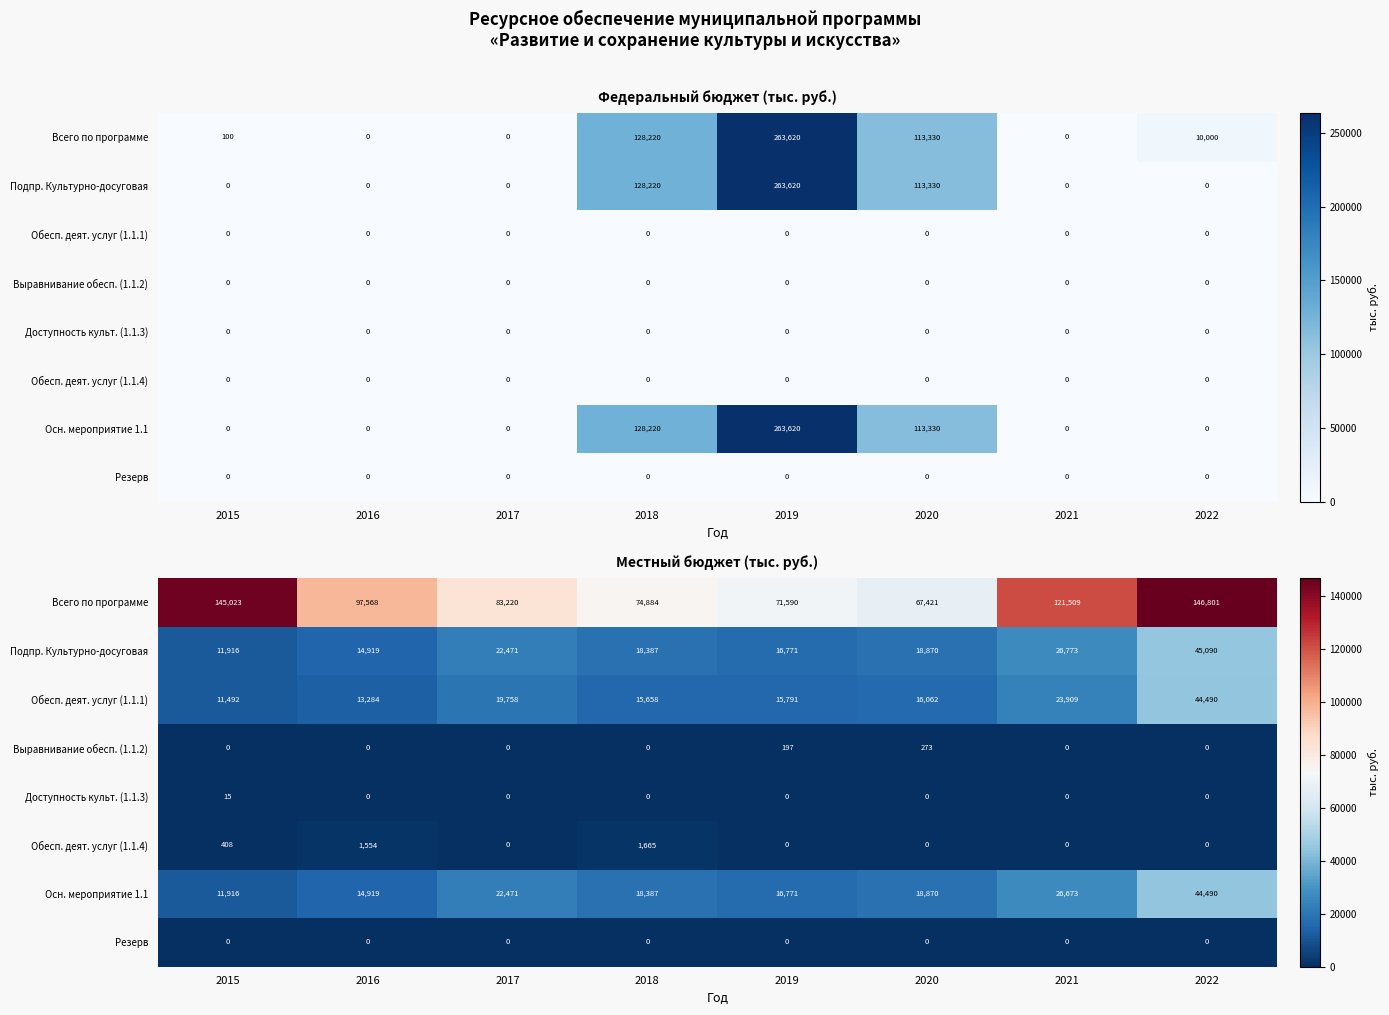

Count the number of data series in this chart.

8